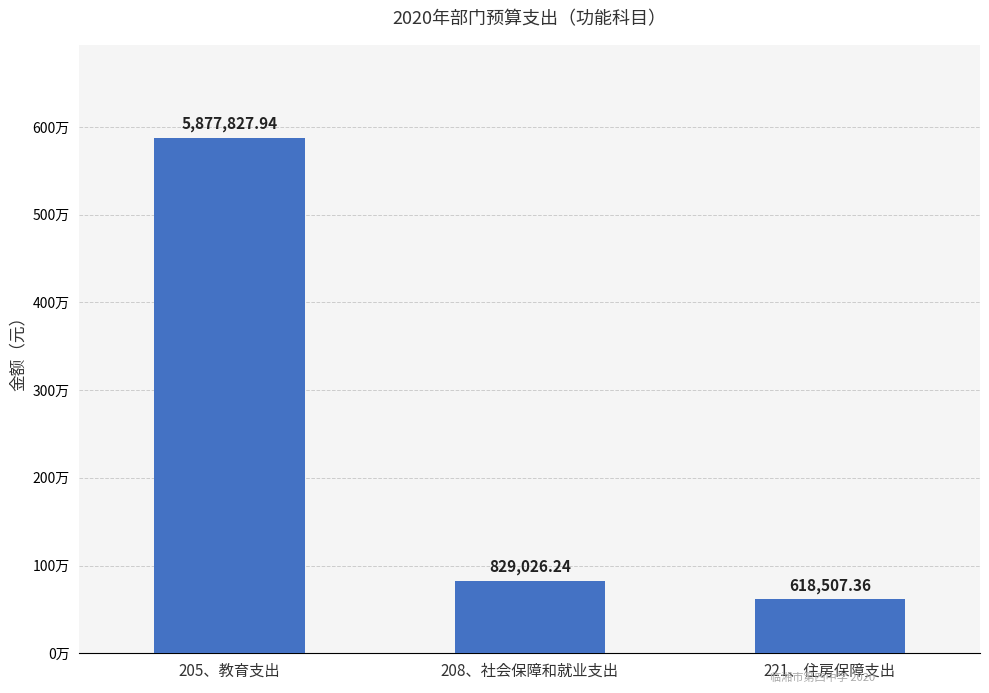

What is the sum of the values at 208、社会保障和就业支出 and 205、教育支出?

6706854.2